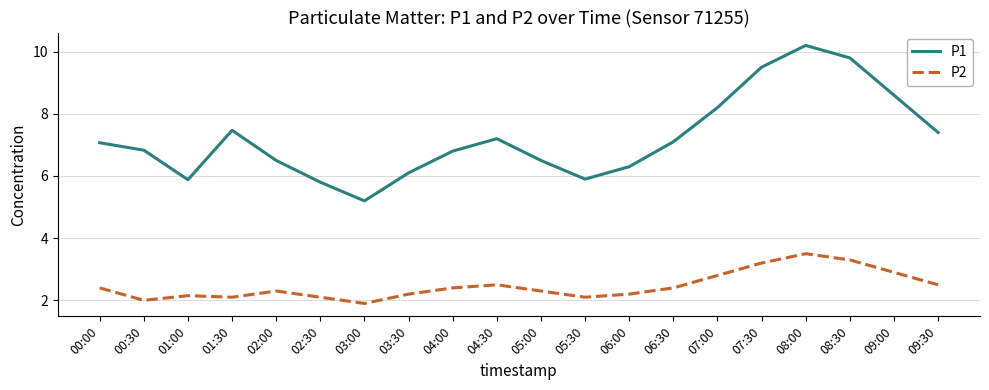

At which label does P1 first exceed 7?

00:00